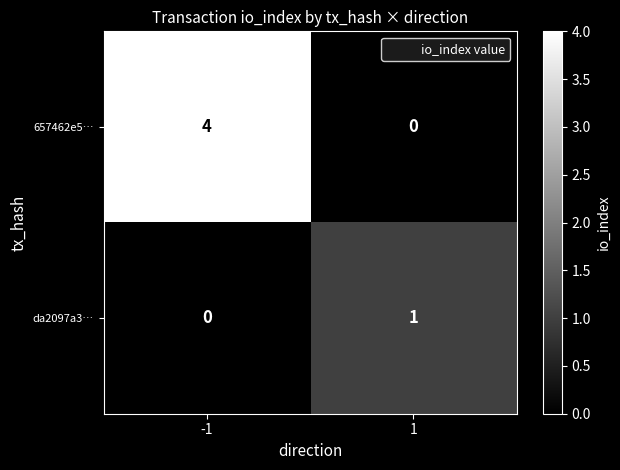

What is the sum of the 657462e5… values at 1 and -1?

4